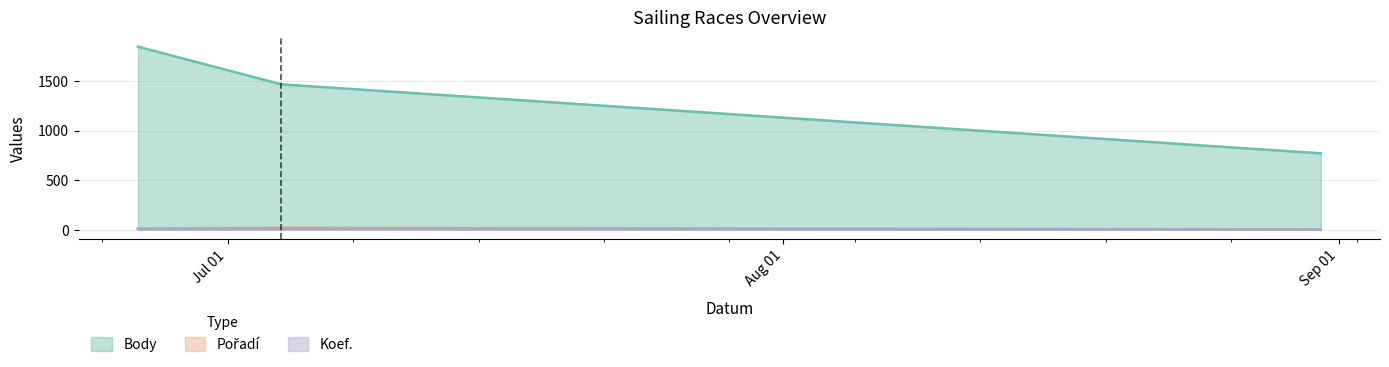

At which label does Koef. reach its minimum?

2019-08-31